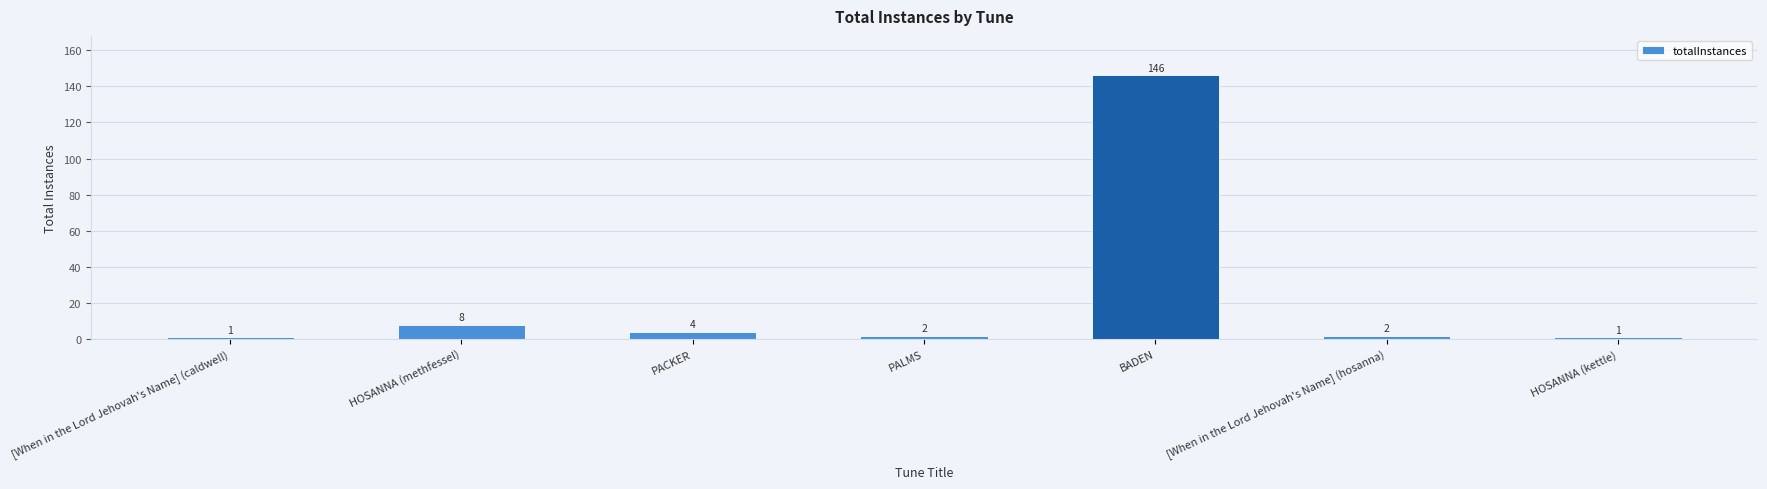

How many bars are there in total?

7